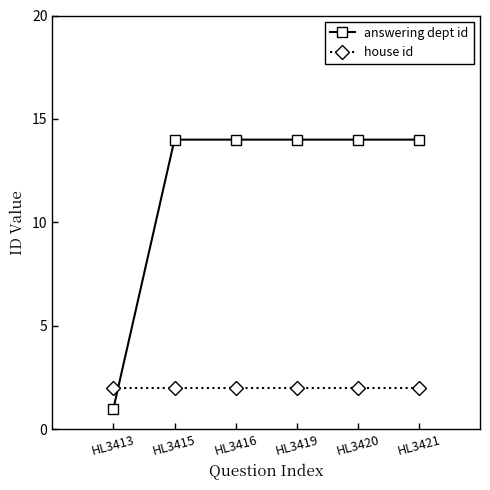

Which series ends up on top after the final intersection of house id and answering dept id?

answering dept id